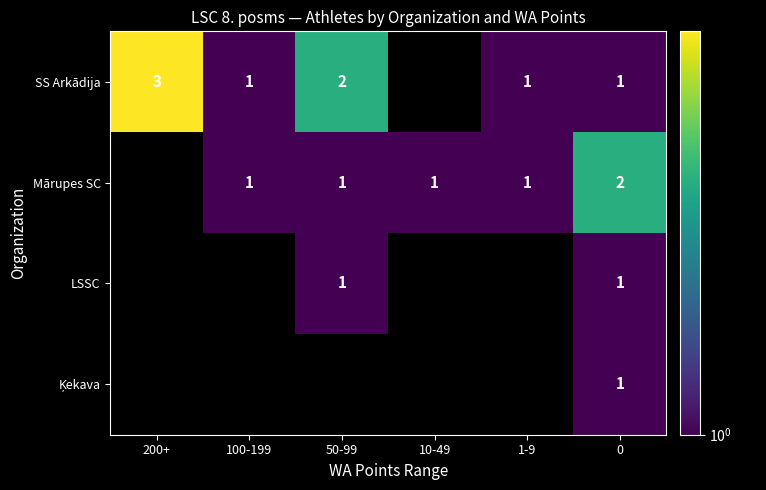

True or false: Mārupes SC has a value of 3 at 0.

False